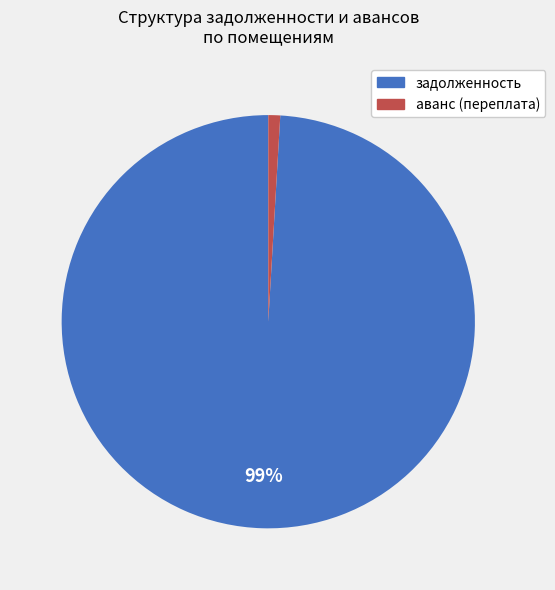

What is the largest slice in the pie chart?

задолженность